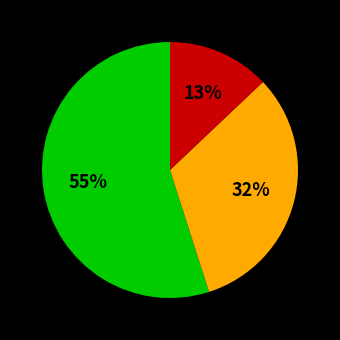

Is there any slice that represents more than half of the pie?

Yes